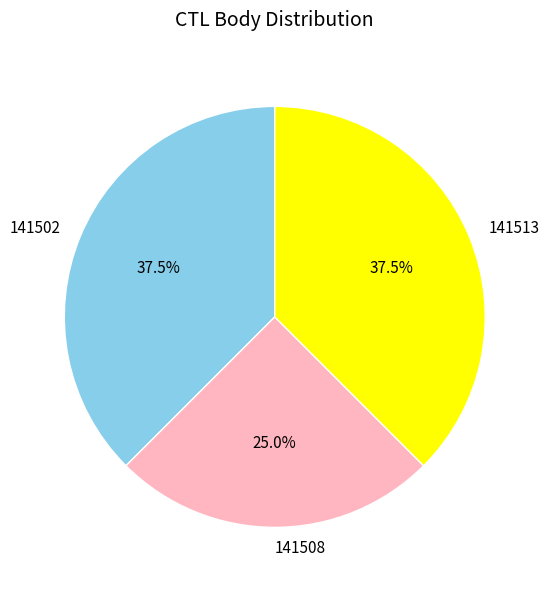

To the nearest percent, what is the average slice percentage?

33%